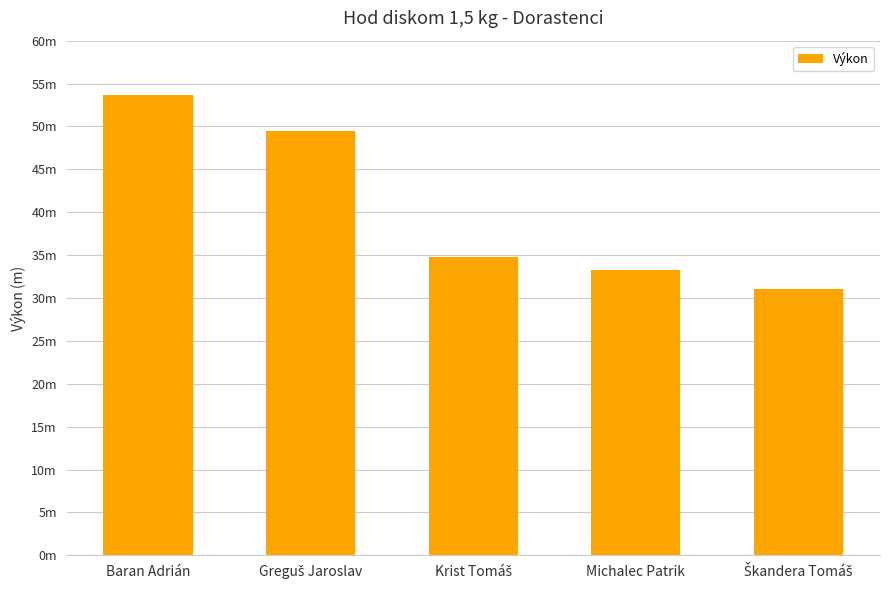

Are the bars horizontal?

No